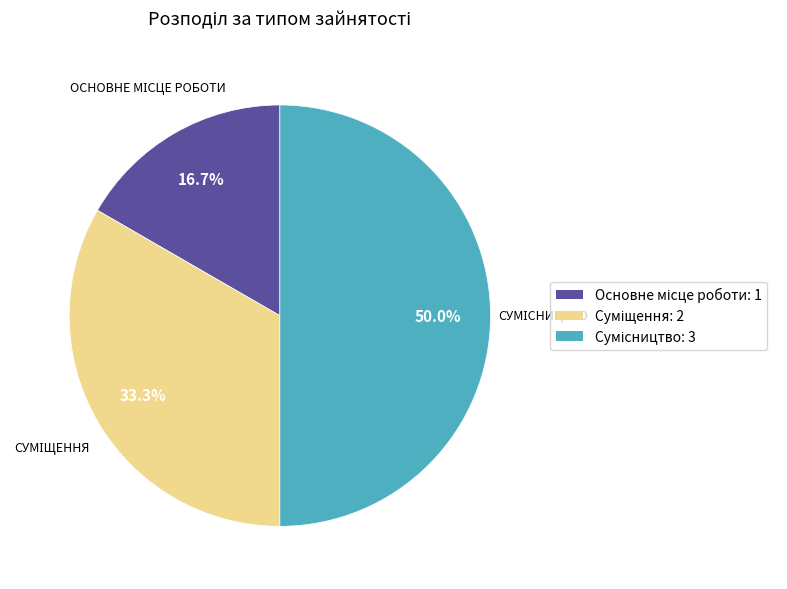

What is the ratio of the value at Суміщення to the value at Основне місце роботи?

2.0